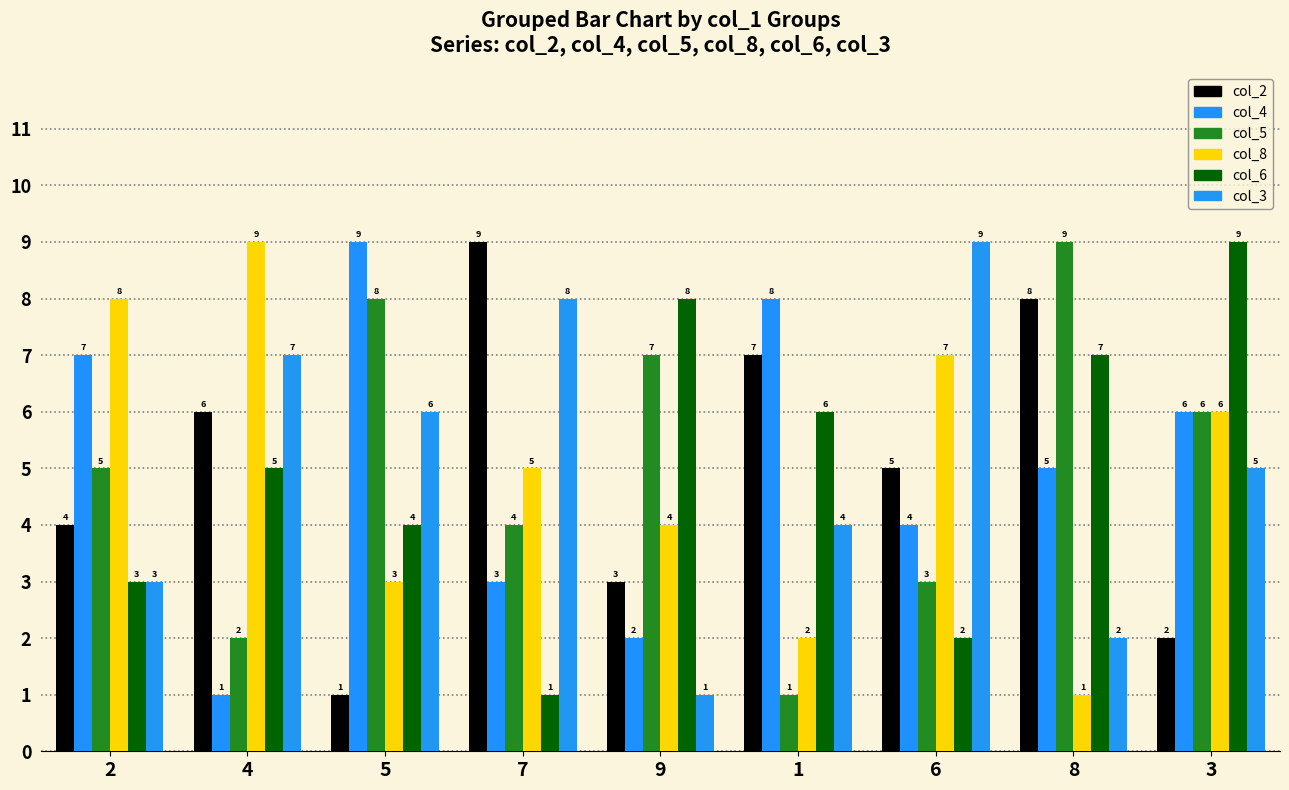

True or false: col_3 has a value of 1 at 1.

False